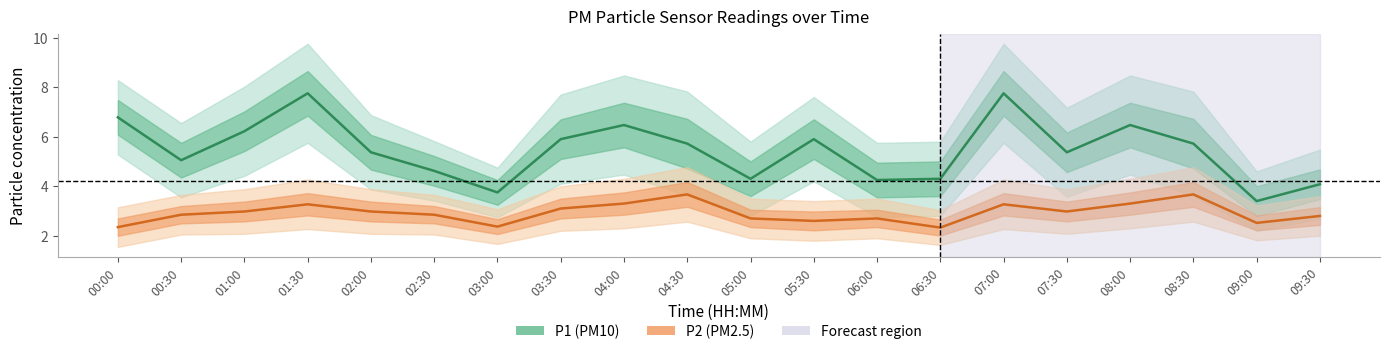

True or false: P2 (PM2.5) and P1 (PM10) cross at least once.

False